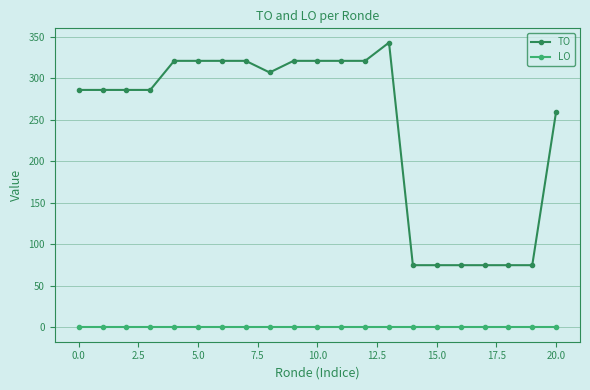

Which series has the largest range (max minus min)?

TO